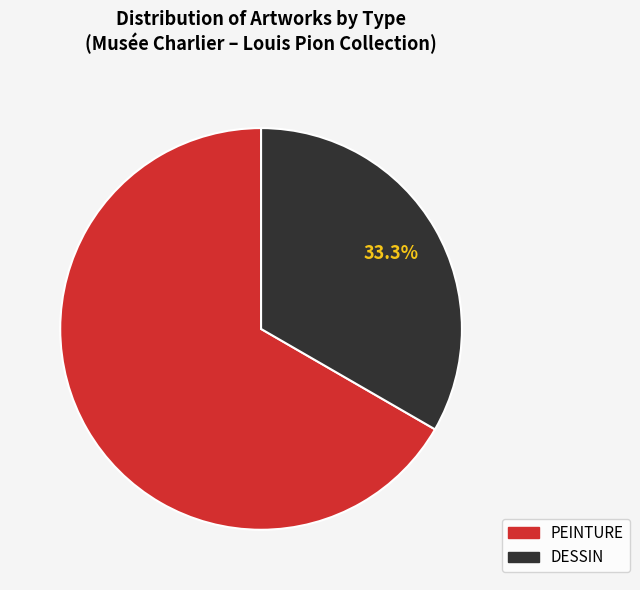

Does any single category account for the majority?

Yes